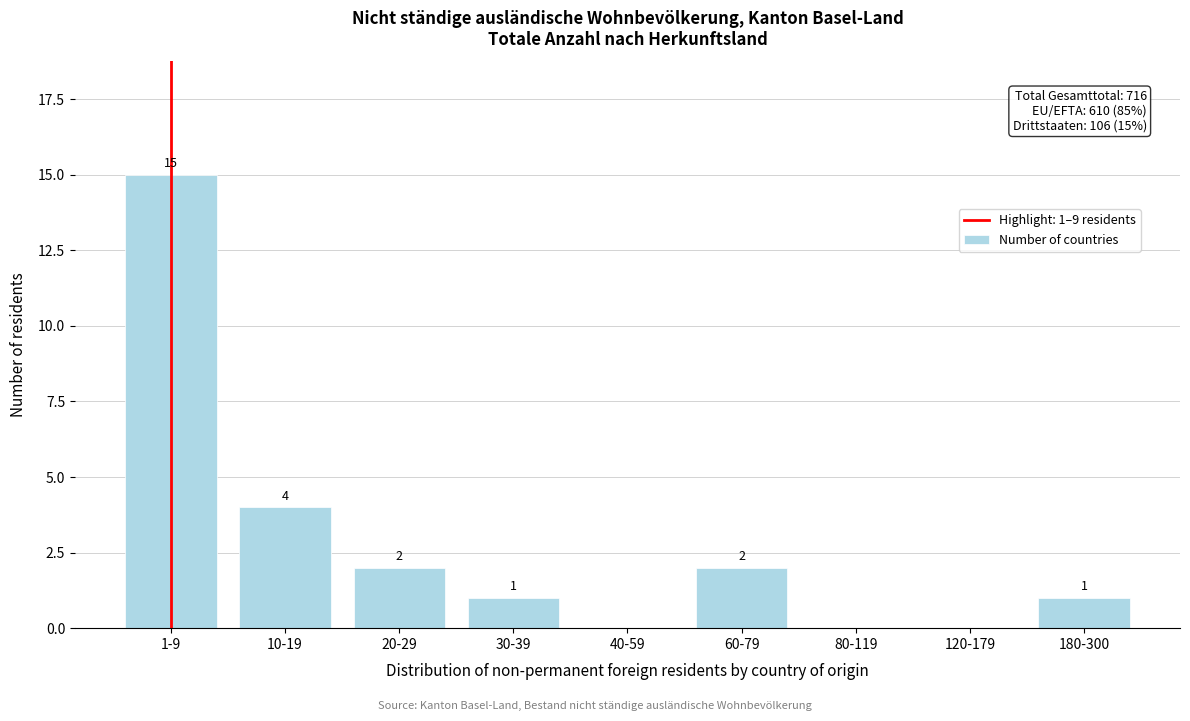

Reading left to right, transcribe all the data shown in this chart.

1-9=15	10-19=4	20-29=2	30-39=1	40-59=0	60-79=2	80-119=0	120-179=0	180-300=1